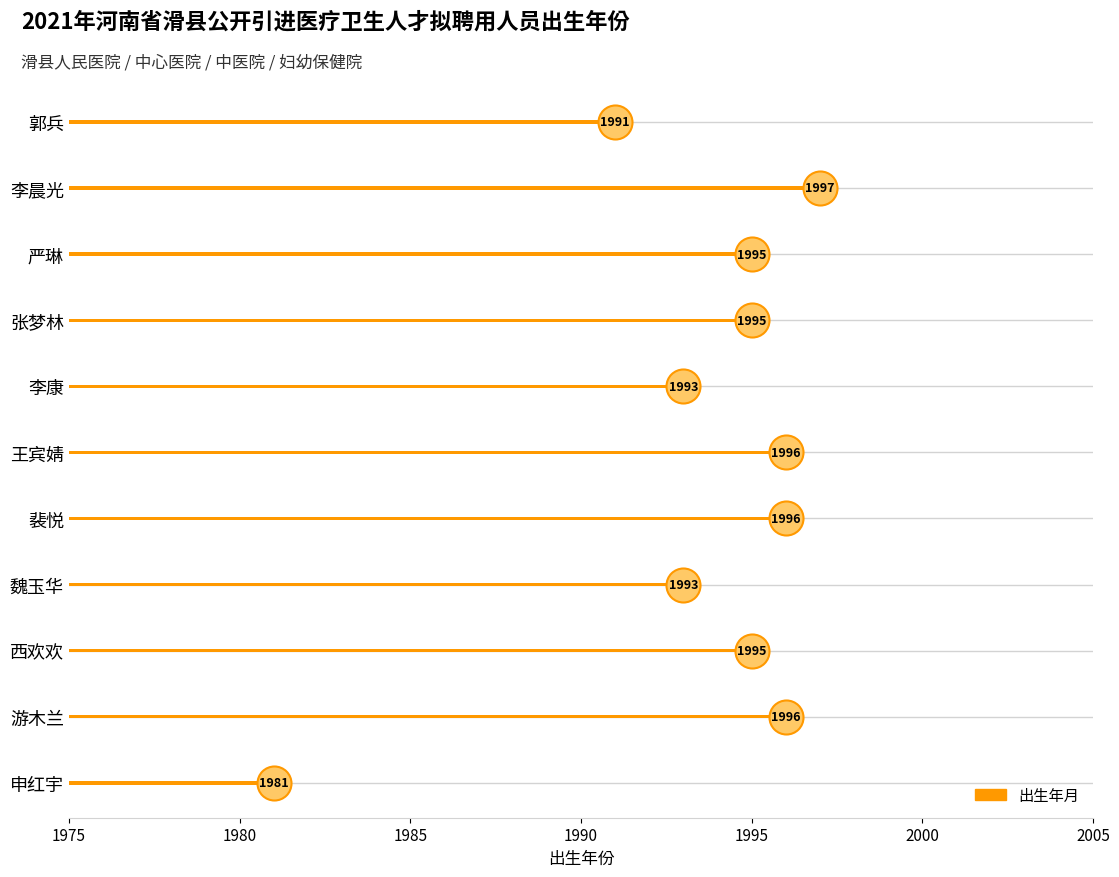

What is the change in value from 郭兵 to 张梦林?

+4